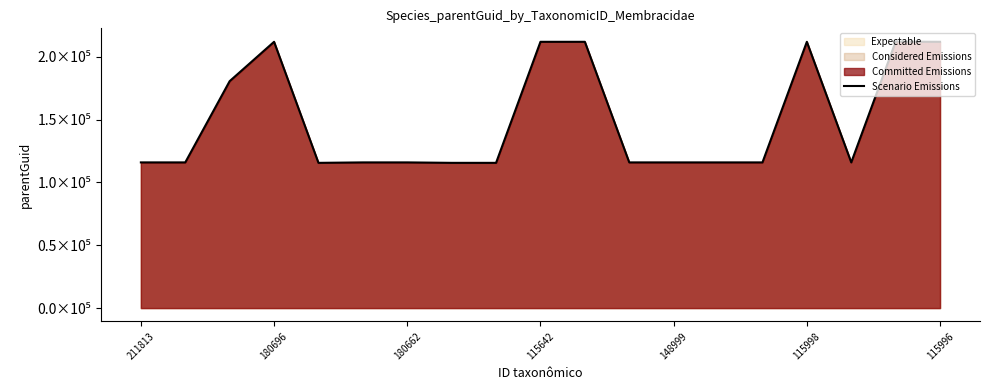

Does the chart display data point markers on the line(s)?

No